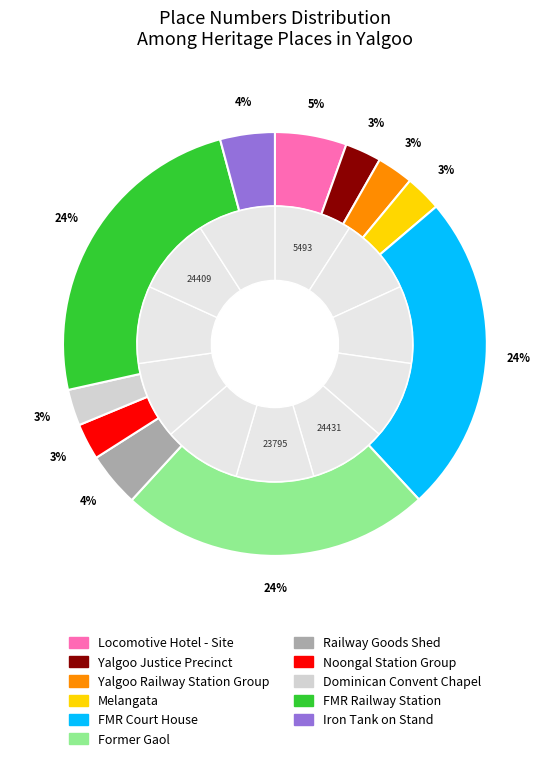

Is there any slice that represents more than half of the pie?

No